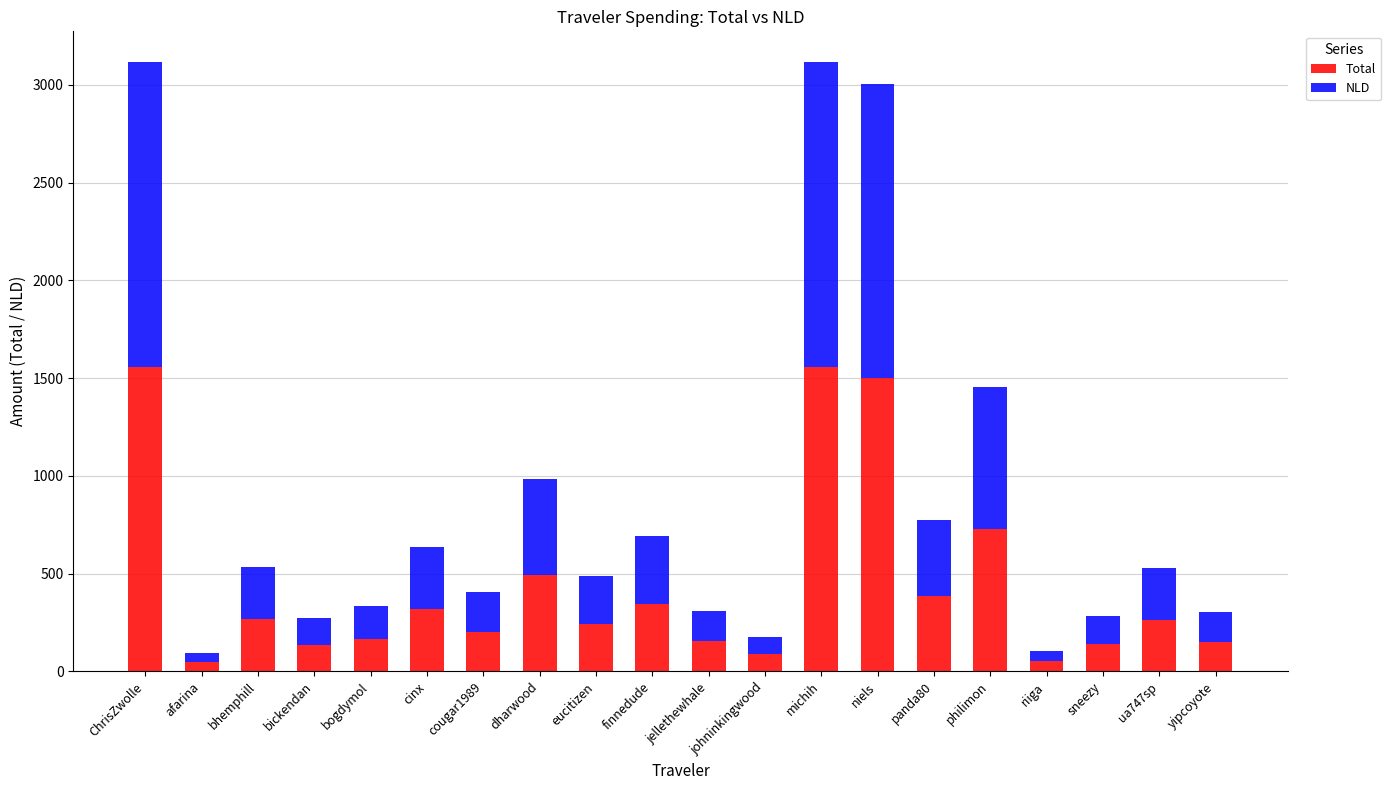

Is it true that Total equals 44.4 at jellethewhale?

False